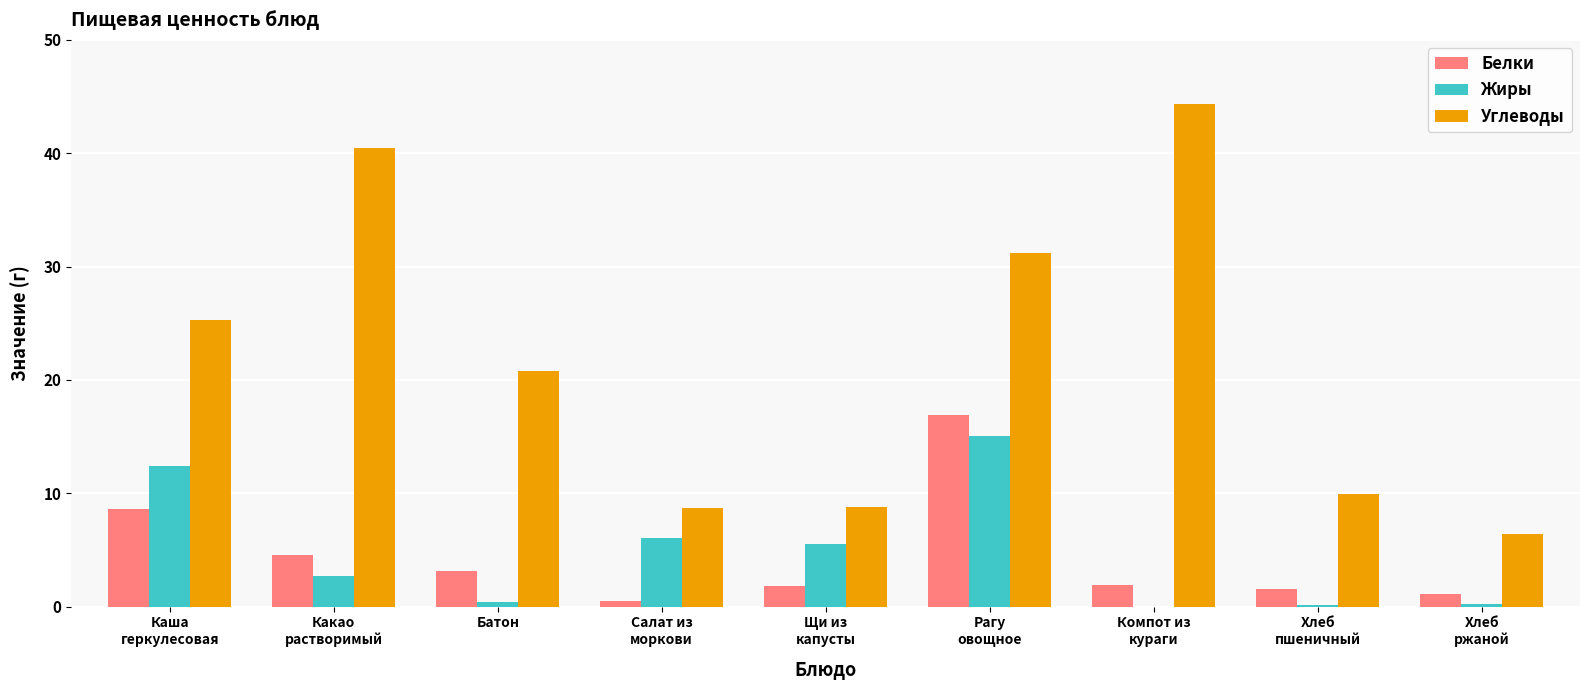

What is the highest value of the Жиры series?

15.0